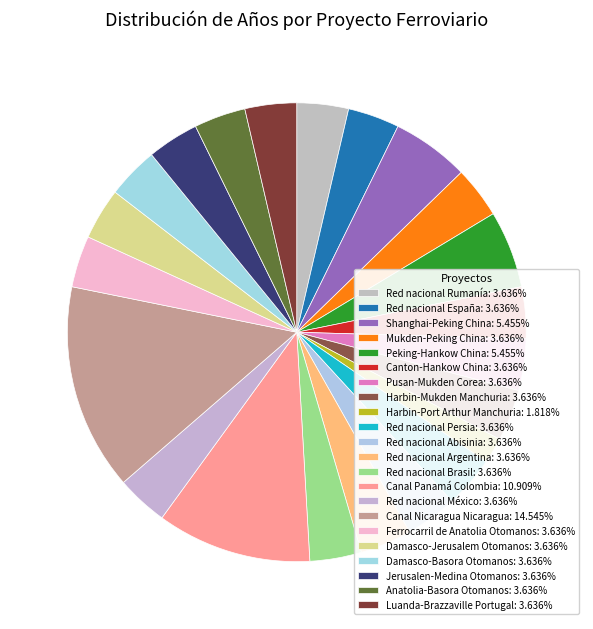

How many segments does this pie chart have?

22